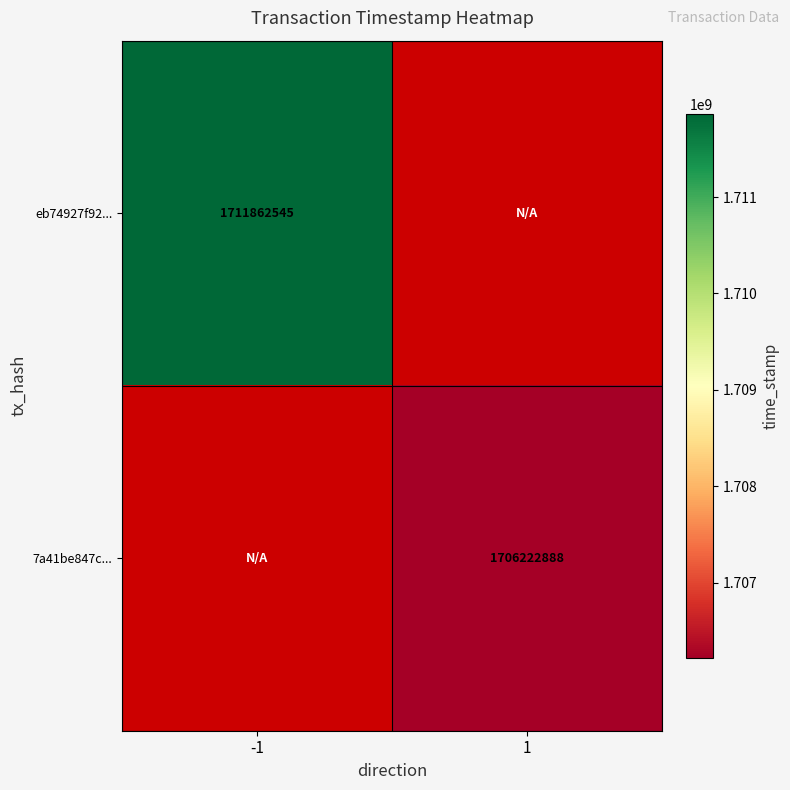

At how many categories does at least one series exceed 1710928822?

1